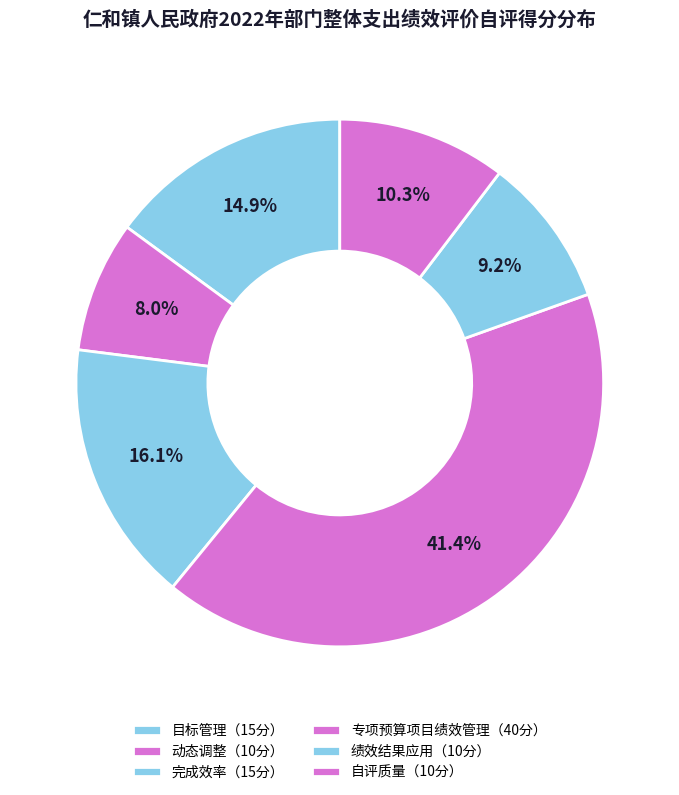

Does 专项预算项目绩效管理（40分） represent more than half of the total?

No